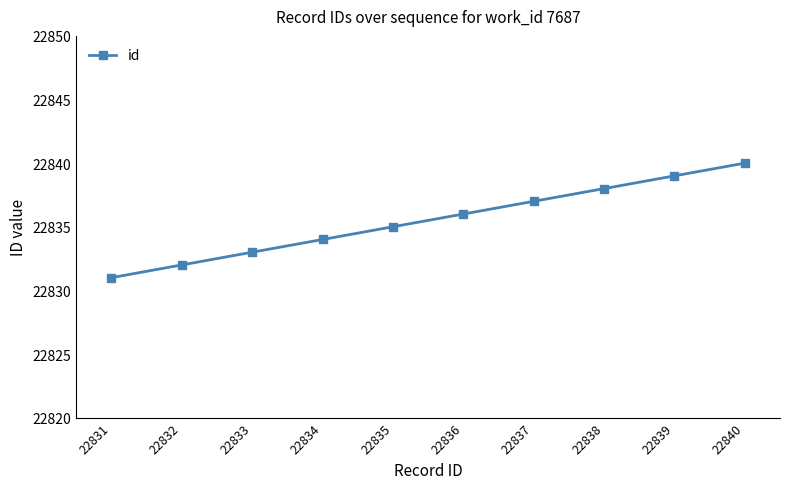

List the labels in order of value, smallest first.

22831, 22832, 22833, 22834, 22835, 22836, 22837, 22838, 22839, 22840